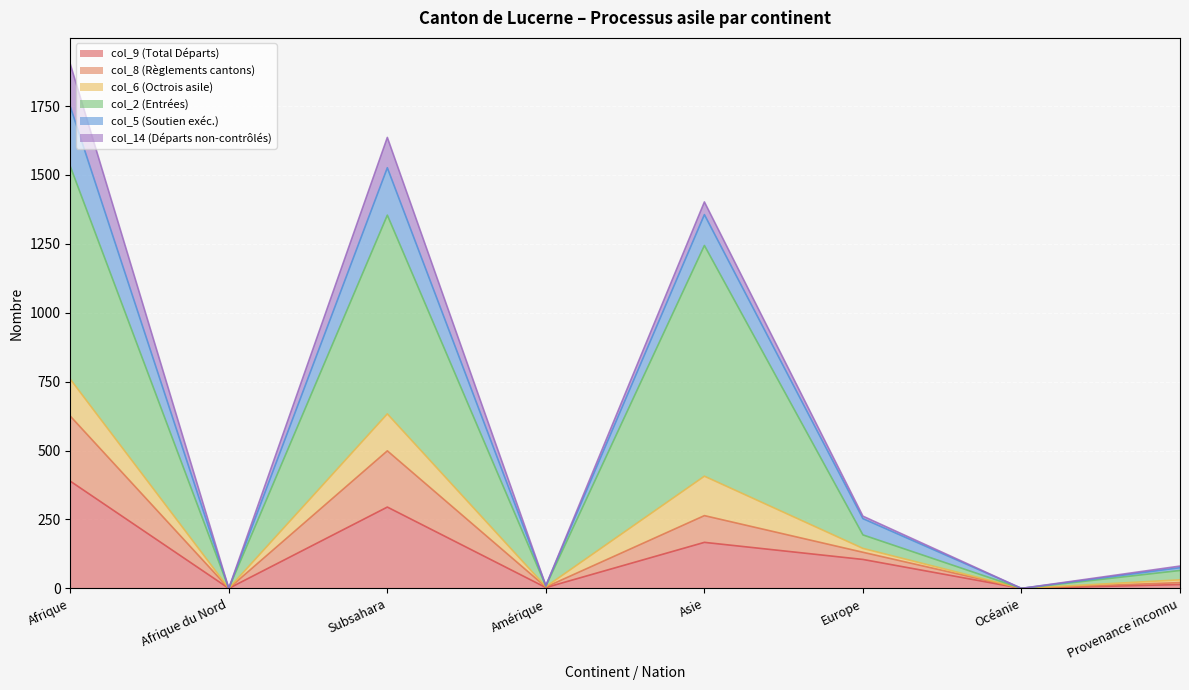

What is the label of the 6th point from the left?

Europe